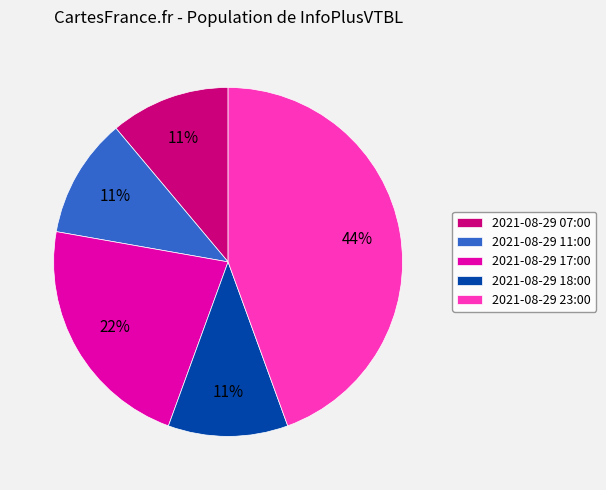

To the nearest percent, what is the difference between the largest and smallest slice percentages?

33%